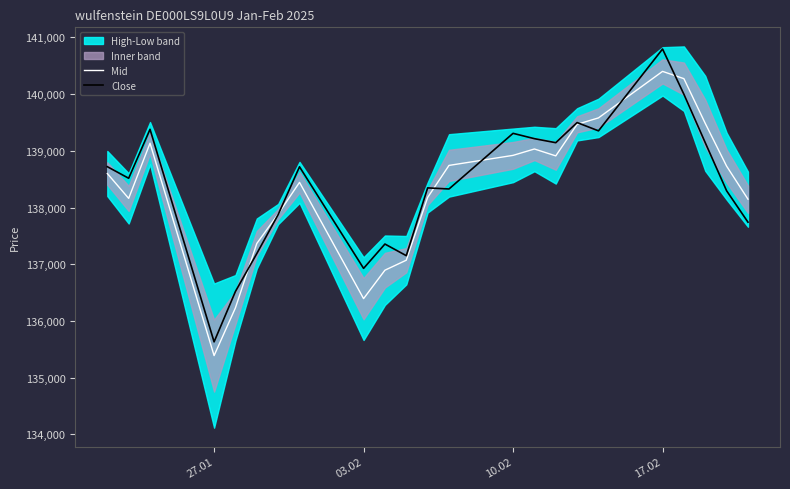

What is the value of the Mid point at the 3rd from the left?

139135.0